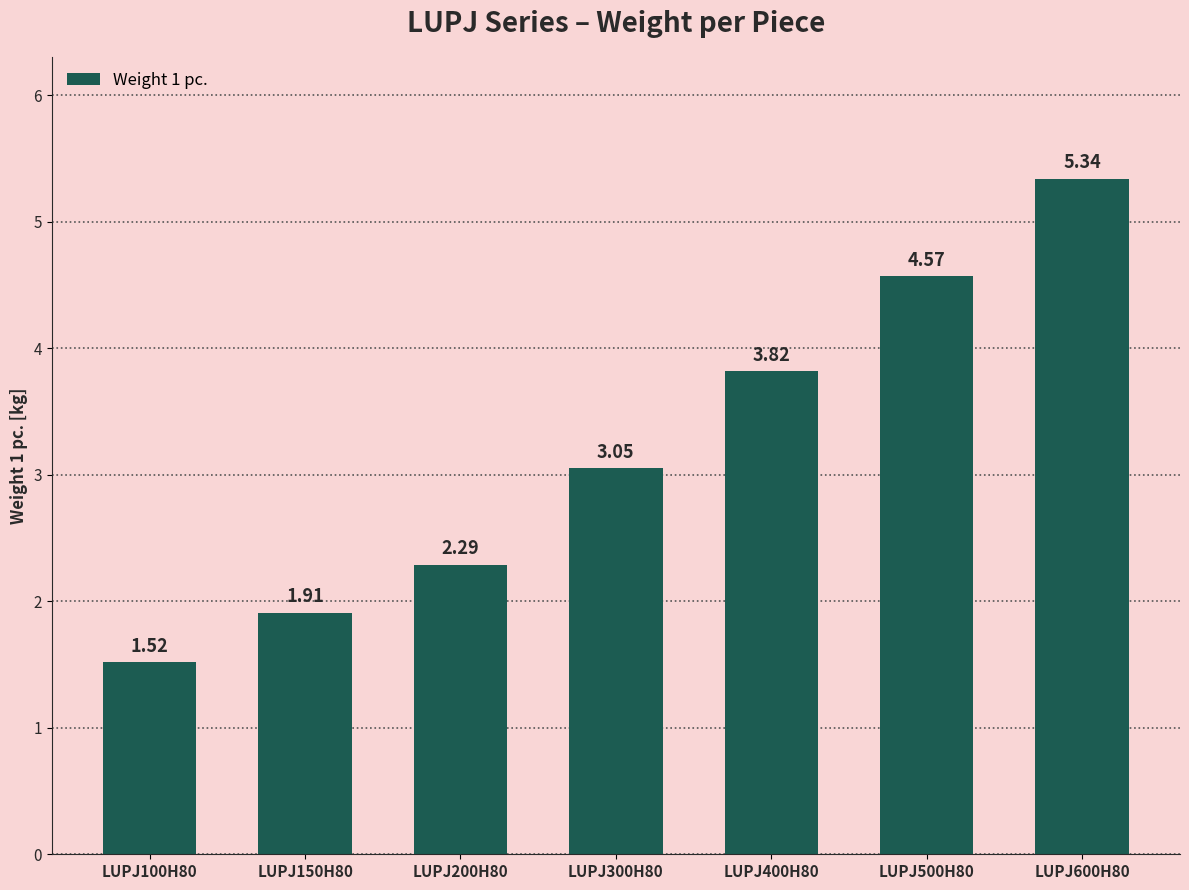

What position from the right is LUPJ100H80?

7